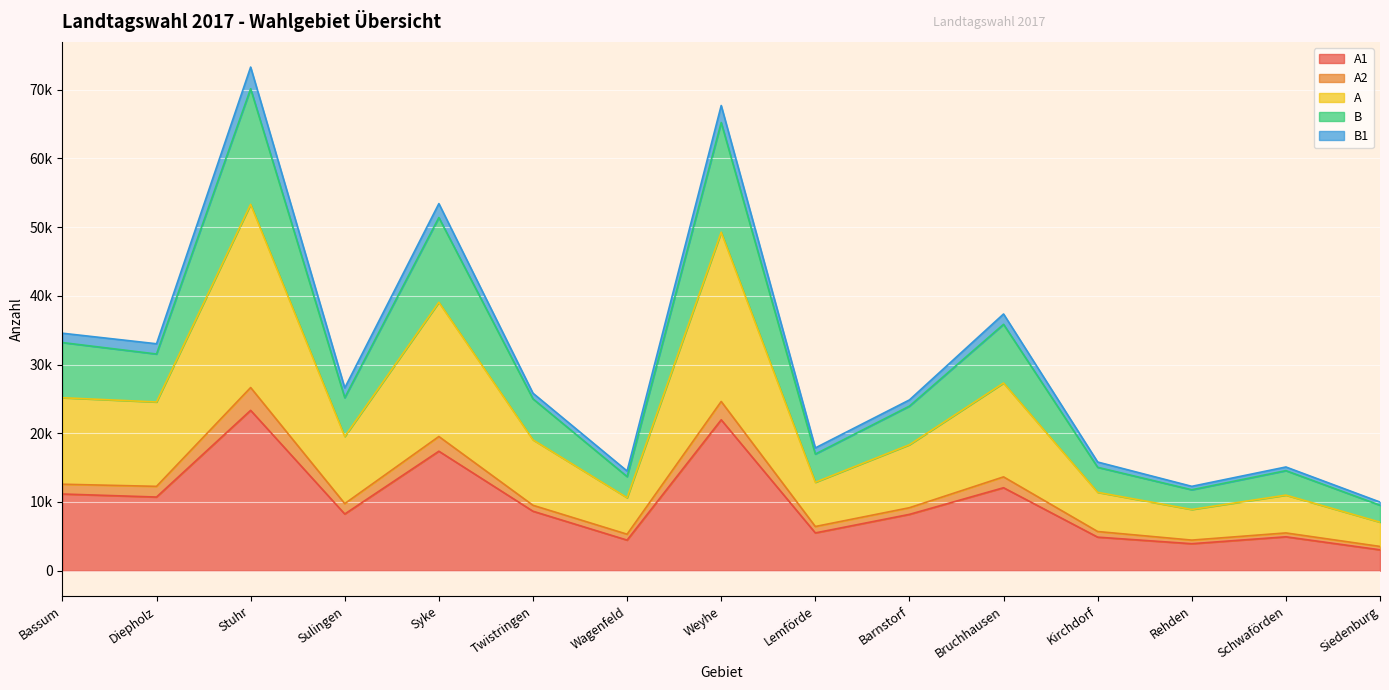

At which label does A first exceed 9522?

Bassum